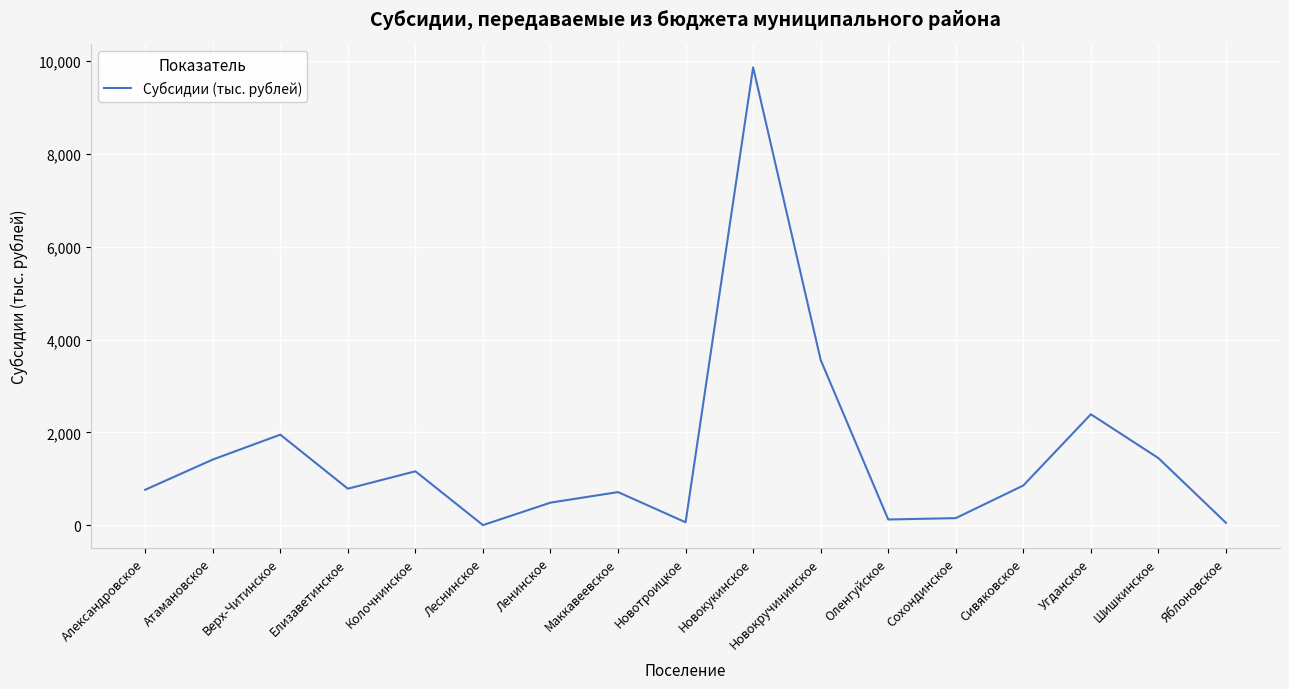

What is the change in value from Новотроицкое to Новокукинское?

+9806.8